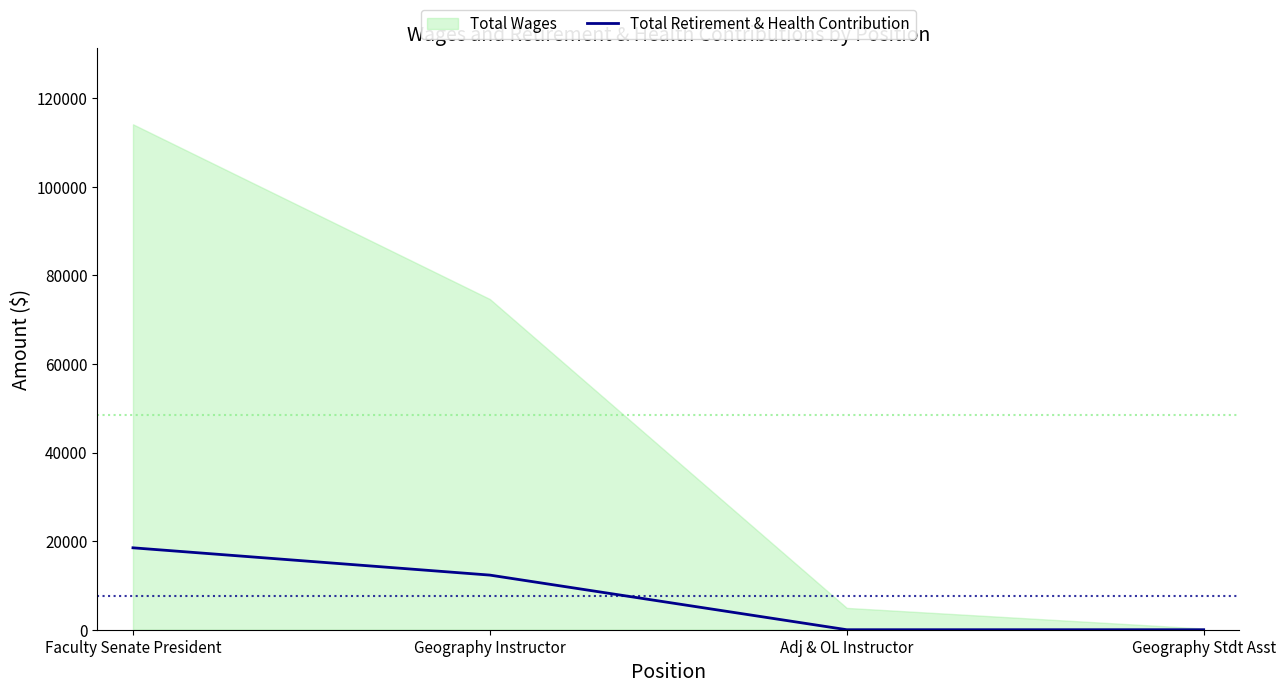

True or false: there are more than 1 points higher than both neighbors.

False